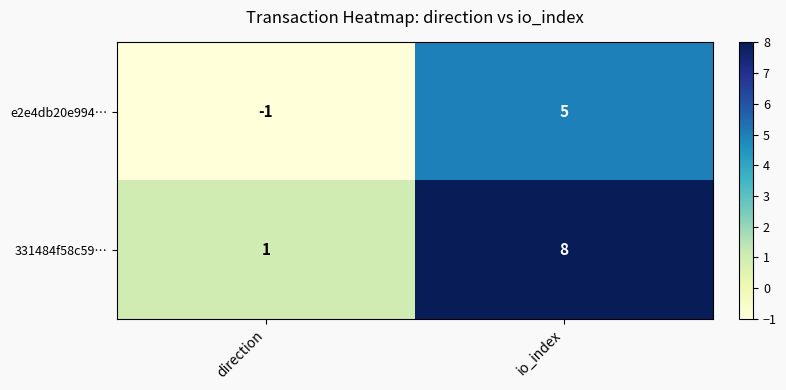

The value of e2e4db20e994… at io_index is 5. True or false?

True